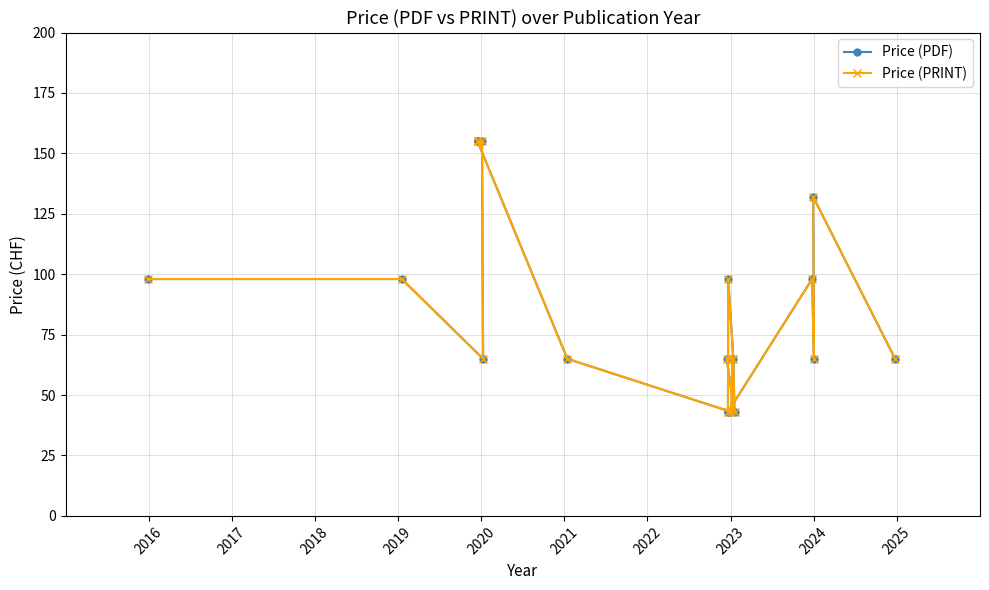

Does the chart have visible grid lines?

Yes